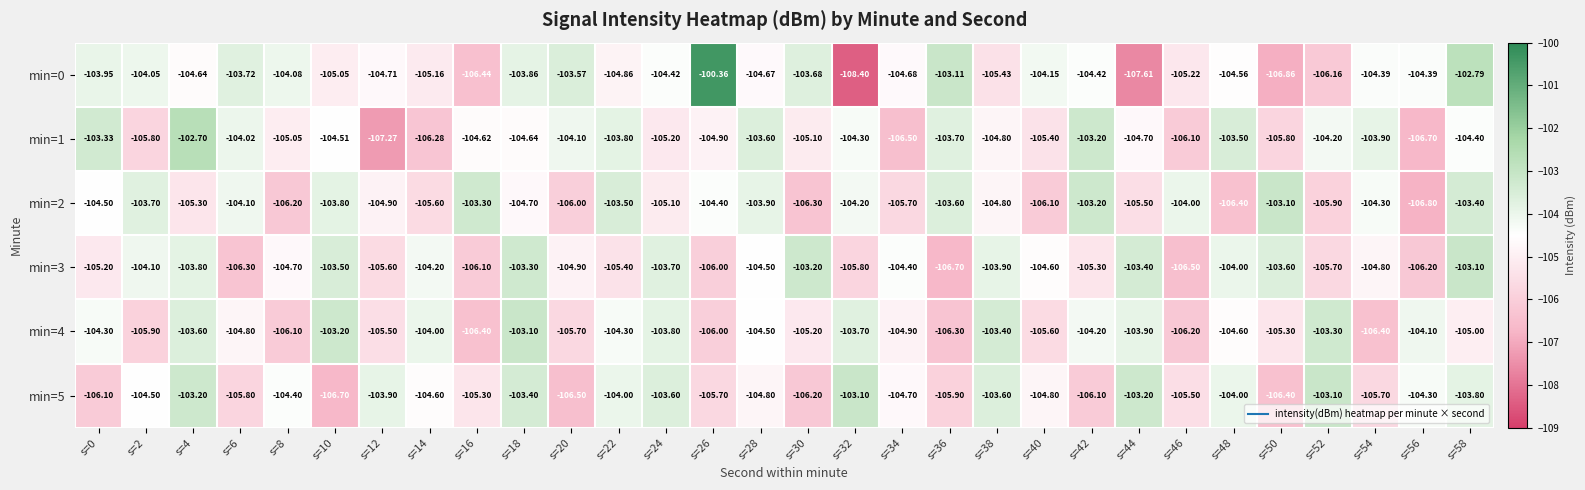

How many categories are shown in the chart?

30